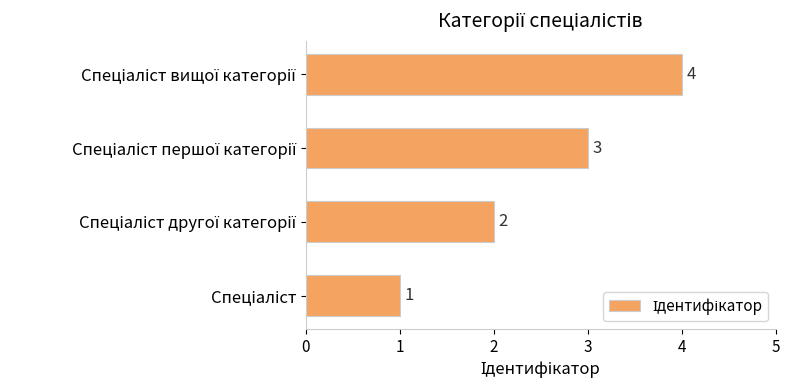

What is the sum of all values?

10